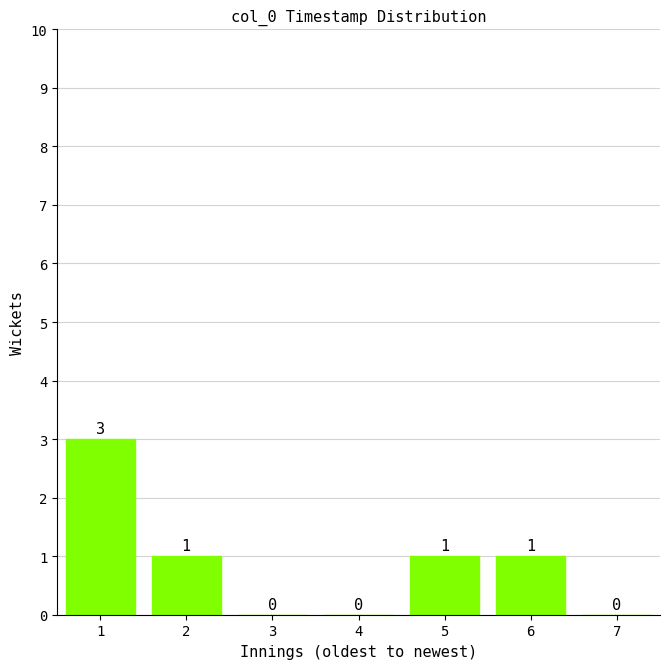

Reading left to right, what are all the values shown in this chart?

1=3	2=1	3=0	4=0	5=1	6=1	7=0